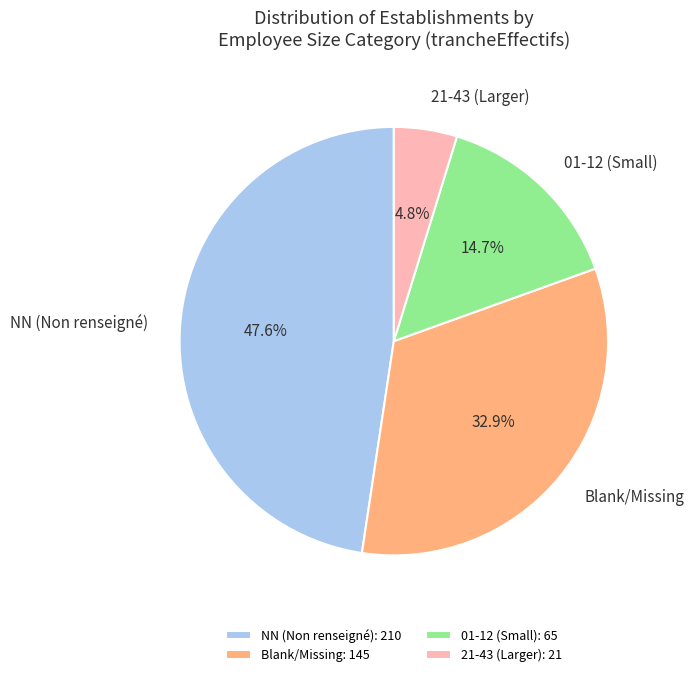

To the nearest percent, what is the average slice percentage?

25%